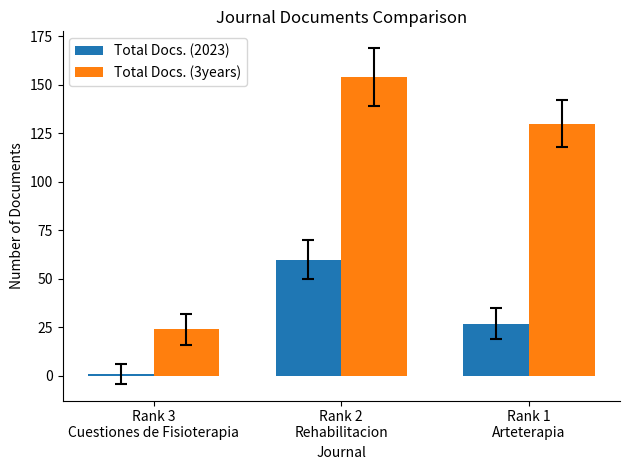

Rank the series at Rank 3
Cuestiones de Fisioterapia from highest to lowest value.

Total Docs. (3years), Total Docs. (2023)